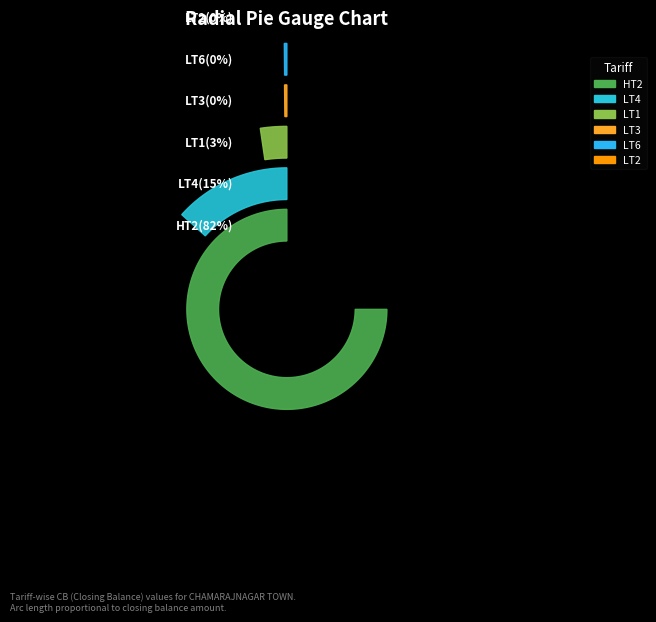

What percentage do LT1 and LT3 together represent?

2.7%